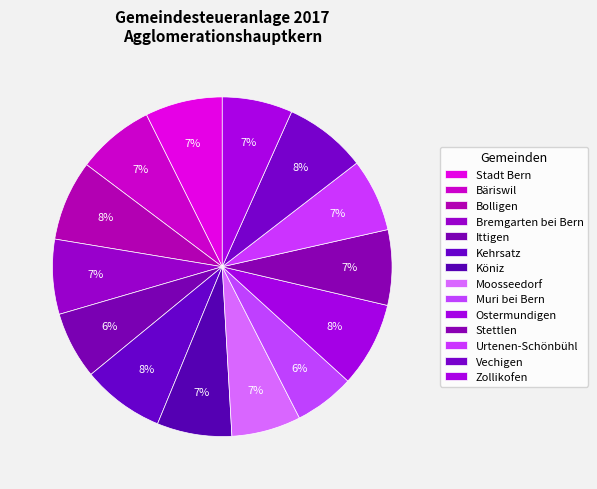

Count the number of slices in the pie.

14